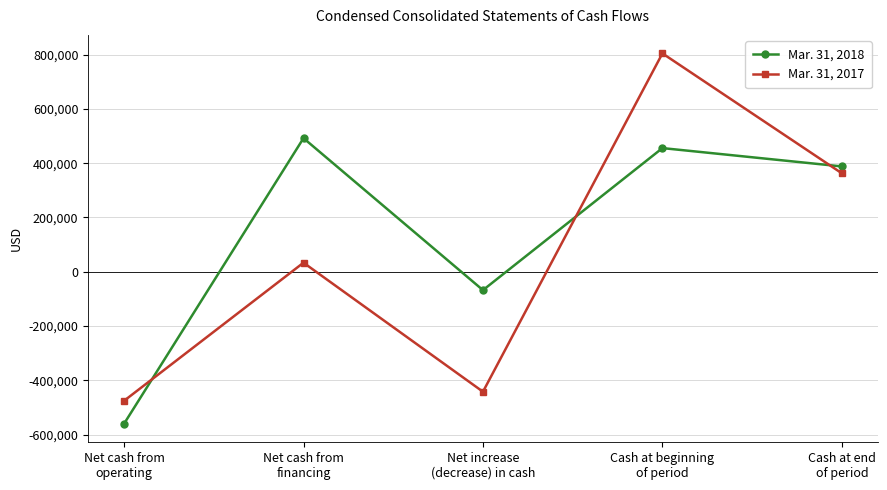

Reading right to left, what are all the values shown in this chart?

Mar. 31, 2018: Cash at end
of period=387968	Cash at beginning
of period=455484	Net increase
(decrease) in cash=-67516	Net cash from
financing=492000	Net cash from
operating=-559516
Mar. 31, 2017: Cash at end
of period=362587	Cash at beginning
of period=804130	Net increase
(decrease) in cash=-441543	Net cash from
financing=33500	Net cash from
operating=-475043